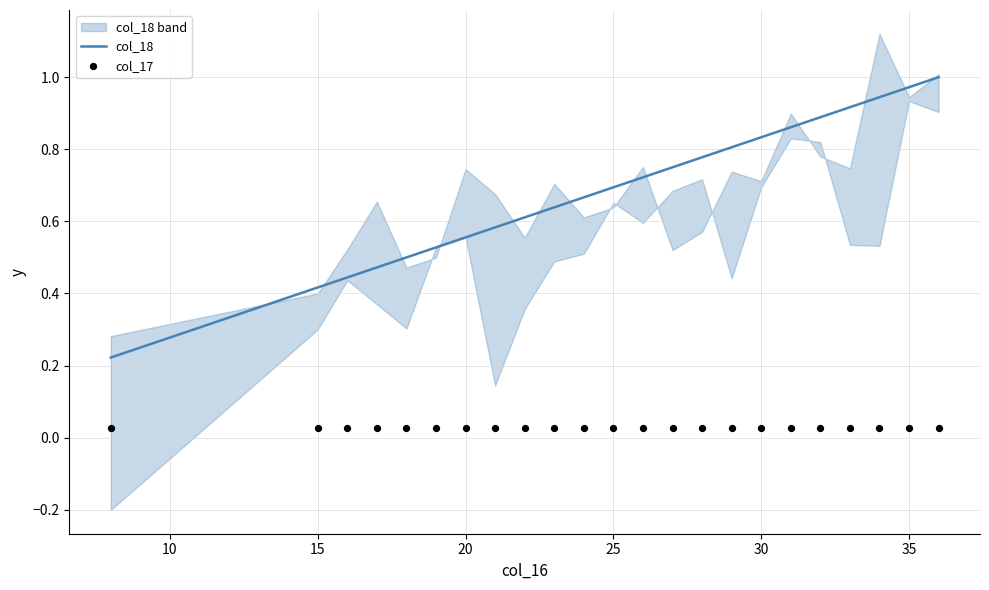

Which series contains the highest Y value?

col_18